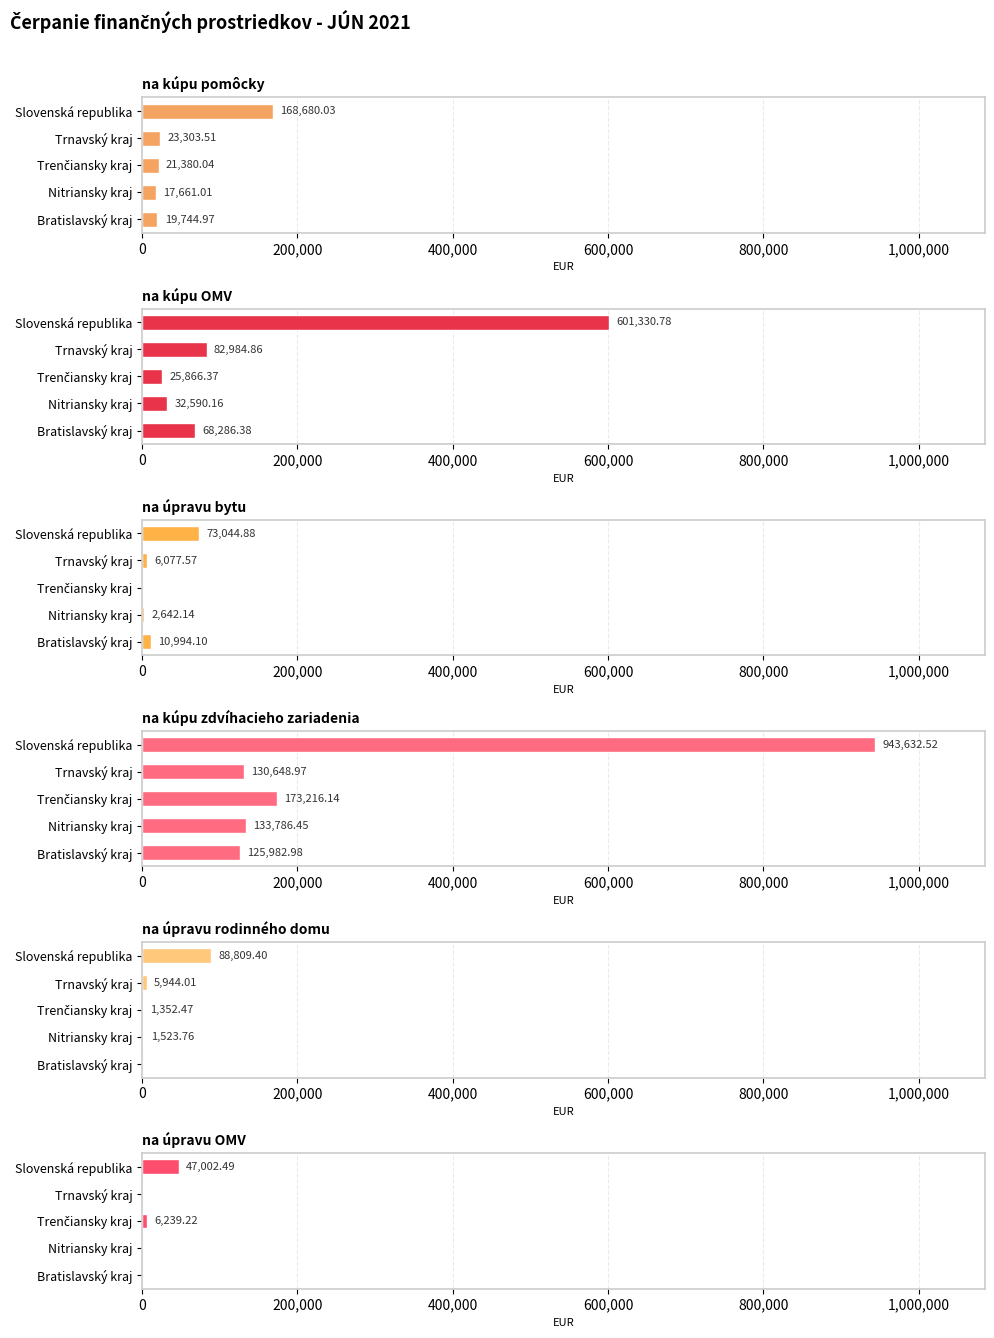

What is the highest value of the na úpravu bytu series?

73044.9